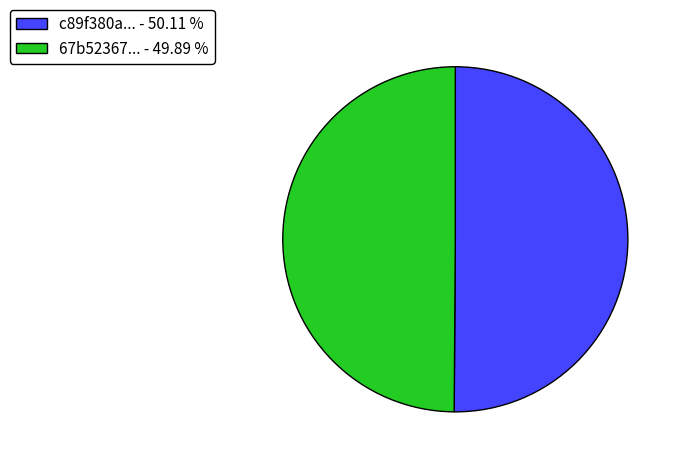

Is the sum of c89f380a... - 50.11 % and 67b52367... - 49.89 % greater than half?

Yes